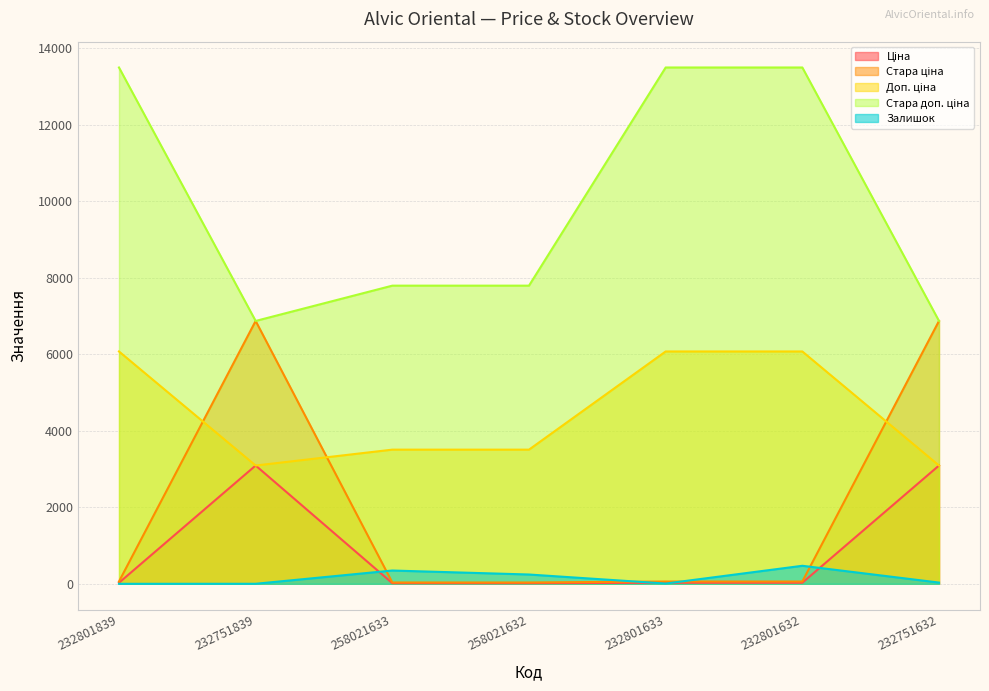

Reading left to right, what are all the values shown in this chart?

Ціна: 232801839=27.0	232751839=3091.2	258021633=15.6	258021632=15.6	232801633=27.0	232801632=27.0	232751632=3091.2
Стара ціна: 232801839=60.0	232751839=6869.4	258021633=34.6	258021632=34.6	232801633=60.0	232801632=60.0	232751632=6869.4
Доп. ціна: 232801839=6072.0	232751839=3091.0	258021633=3506.0	258021632=3506.0	232801633=6072.0	232801632=6072.0	232751632=3091.0
Стара доп. ціна: 232801839=13493.2	232751839=6869.4	258021633=7791.8	258021632=7791.8	232801633=13493.2	232801632=13493.2	232751632=6869.4
Залишок: 232801839=0.0	232751839=1.0	258021633=347.0	258021632=243.0	232801633=7.0	232801632=471.0	232751632=32.0